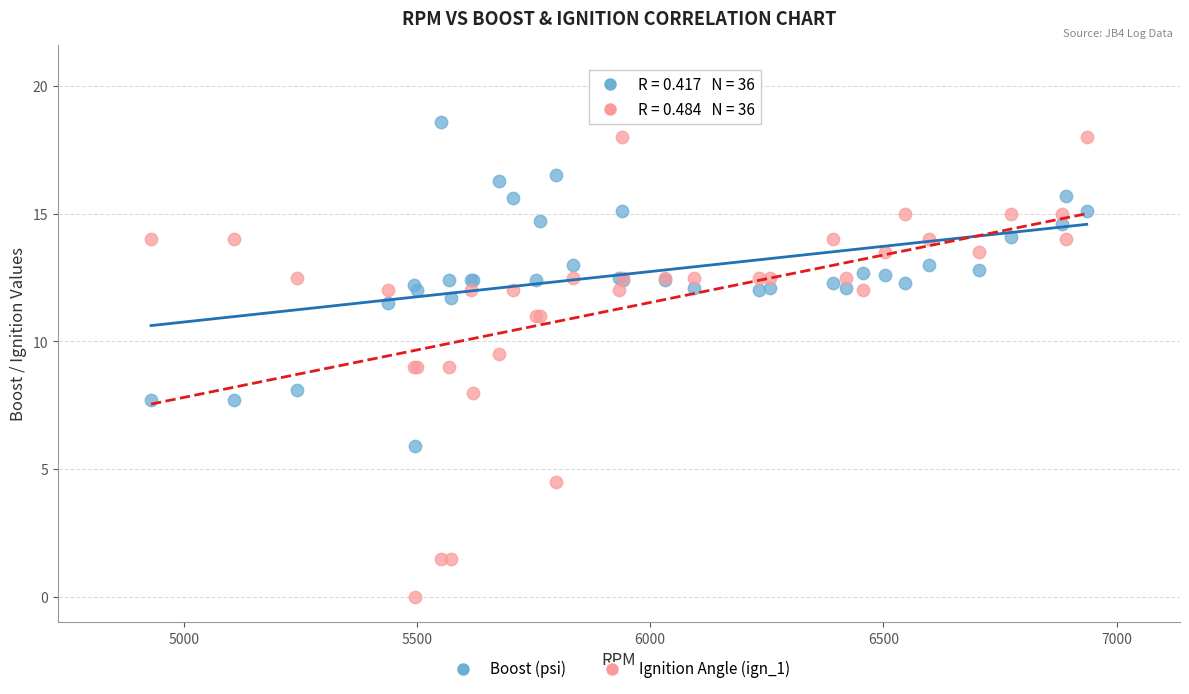

Which series has the largest Y range (max minus min)?

Ignition Angle (ign_1)